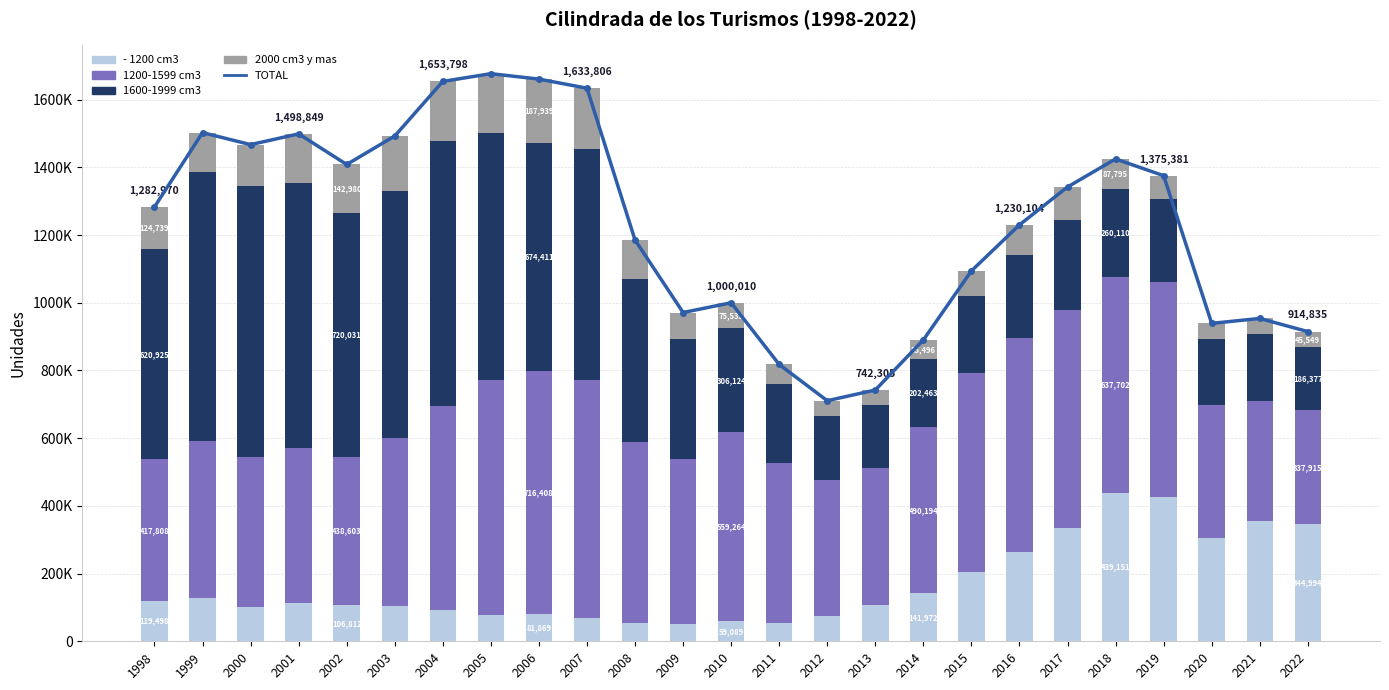

What is the total value across all series at 2004?

3307596